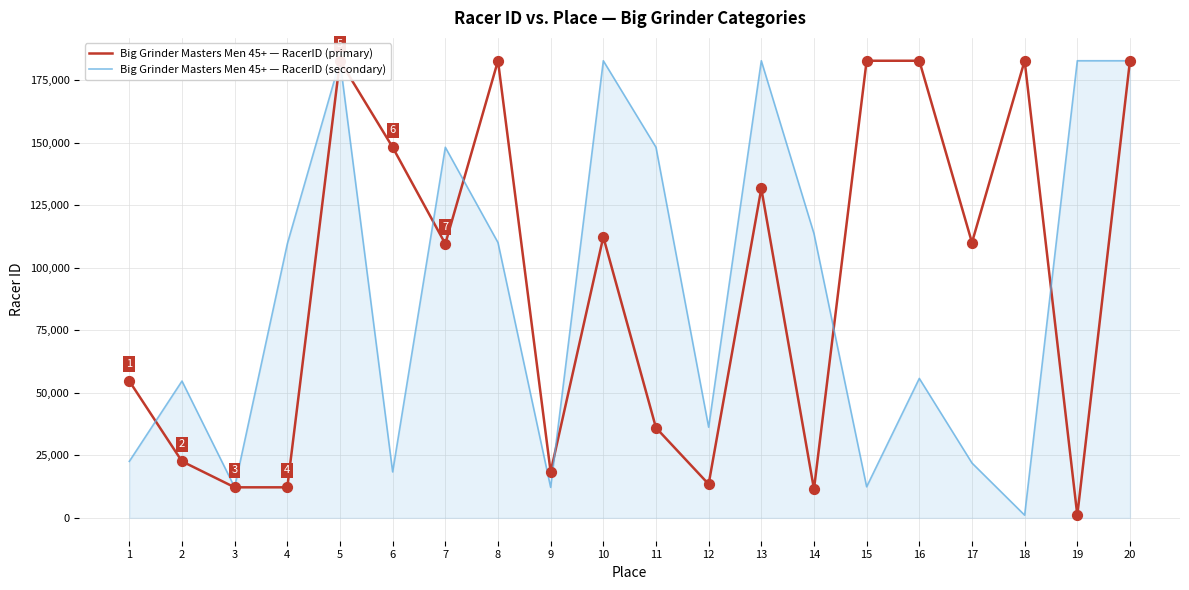

What is the total value across all series at 16?

238657